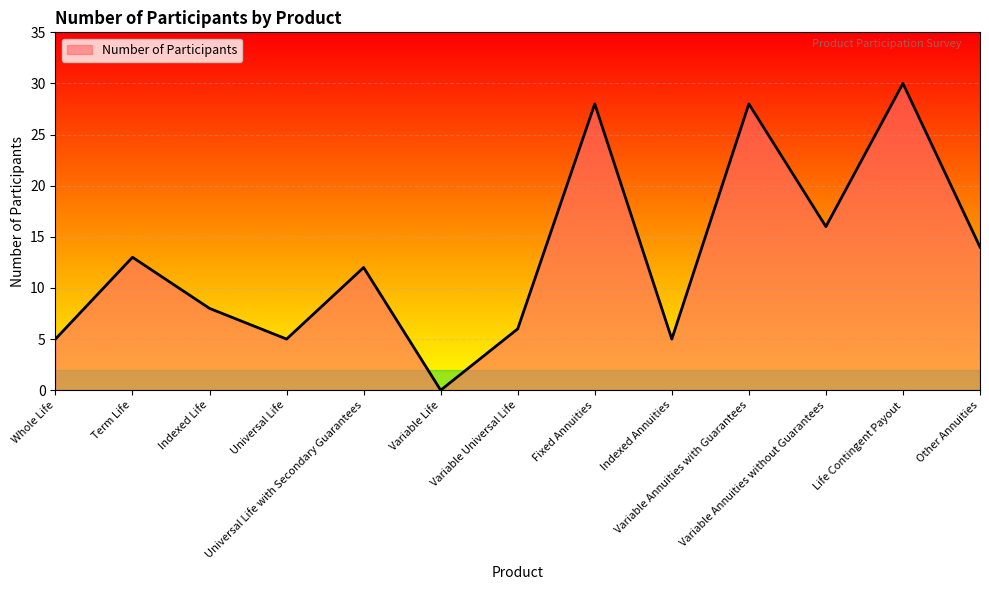

What is the sum of the values at Indexed Annuities and Universal Life?

10